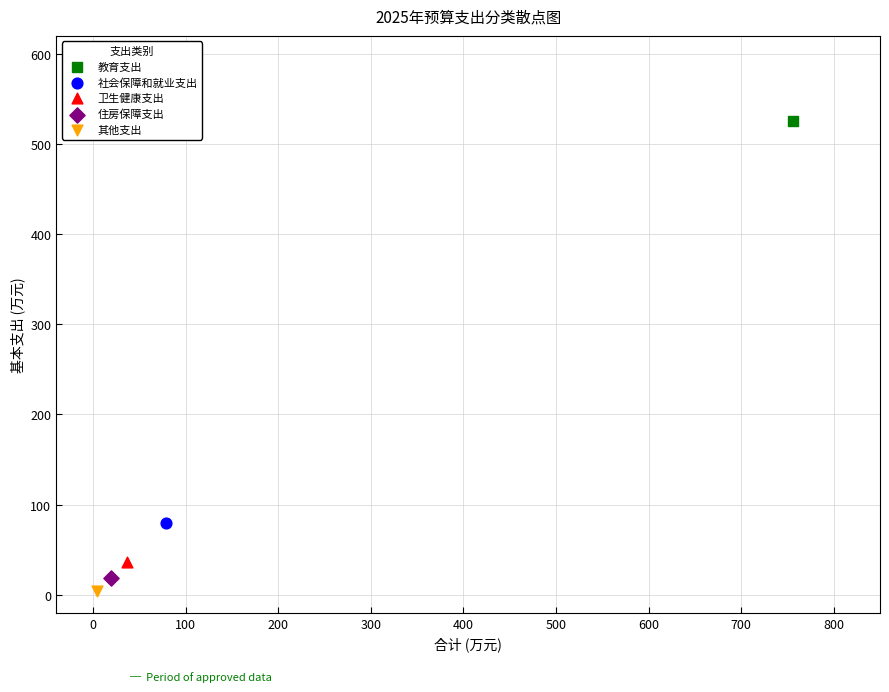

What are all the series names shown in the legend?

教育支出, 社会保障和就业支出, 卫生健康支出, 住房保障支出, 其他支出